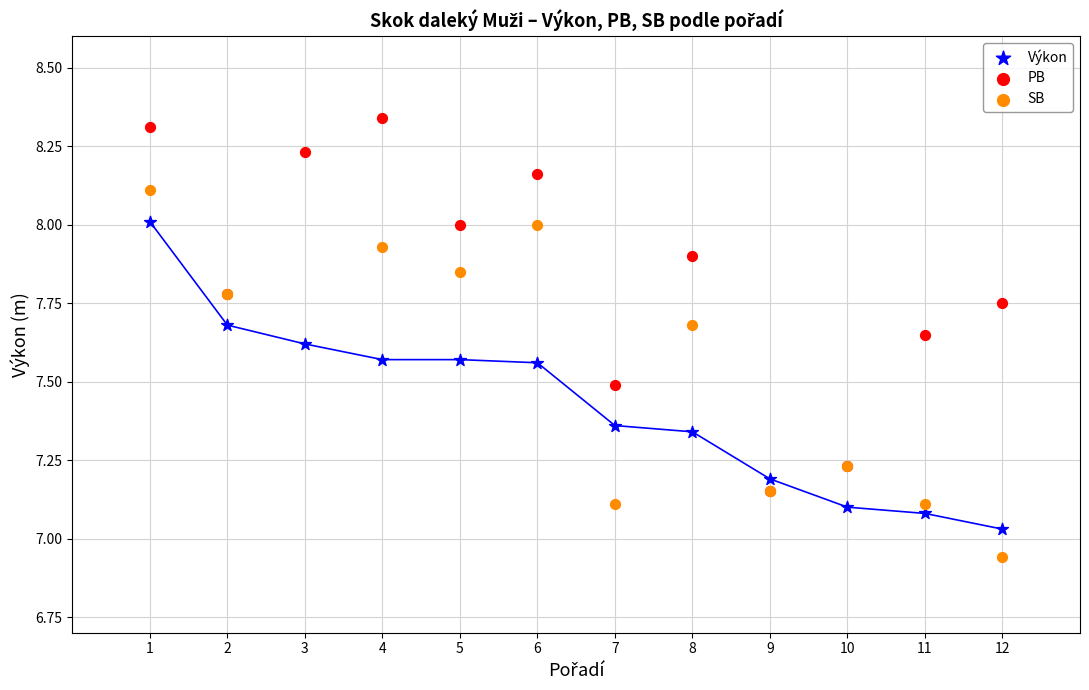

Which series reaches the minimum Y coordinate?

SB